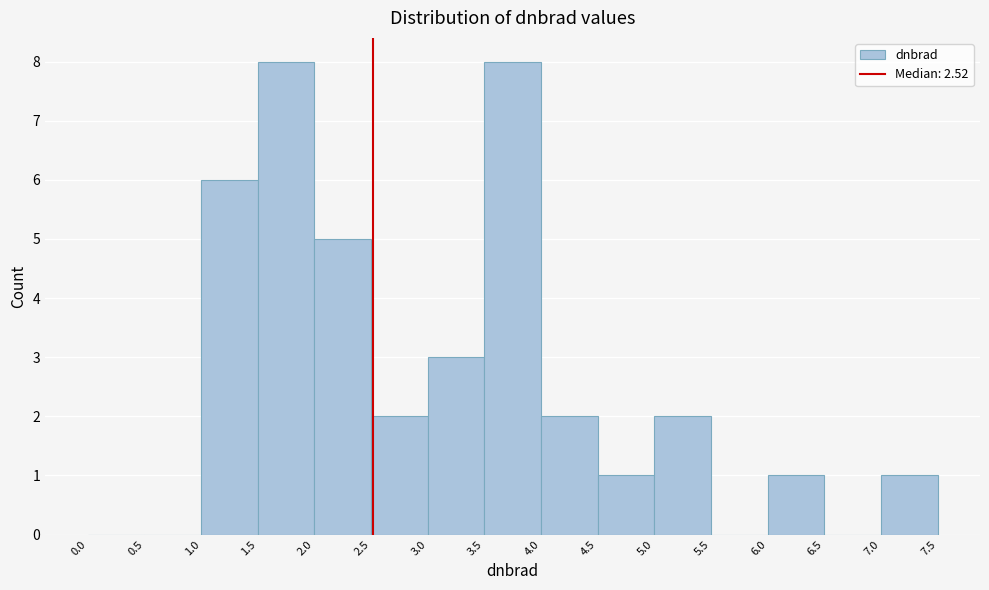

Reading left to right, transcribe this chart: for each bar, give the range it covers on the x-axis and its height. The values are not printed on the chart, so give them approximately, as read against the axis.

0.0 to 0.5: 0
0.5 to 1.0: 0
1.0 to 1.5: 6
1.5 to 2.0: 8
2.0 to 2.5: 5
2.5 to 3.0: 2
3.0 to 3.5: 3
3.5 to 4.0: 8
4.0 to 4.5: 2
4.5 to 5.0: 1
5.0 to 5.5: 2
5.5 to 6.0: 0
6.0 to 6.5: 1
6.5 to 7.0: 0
7.0 to 7.5: 1